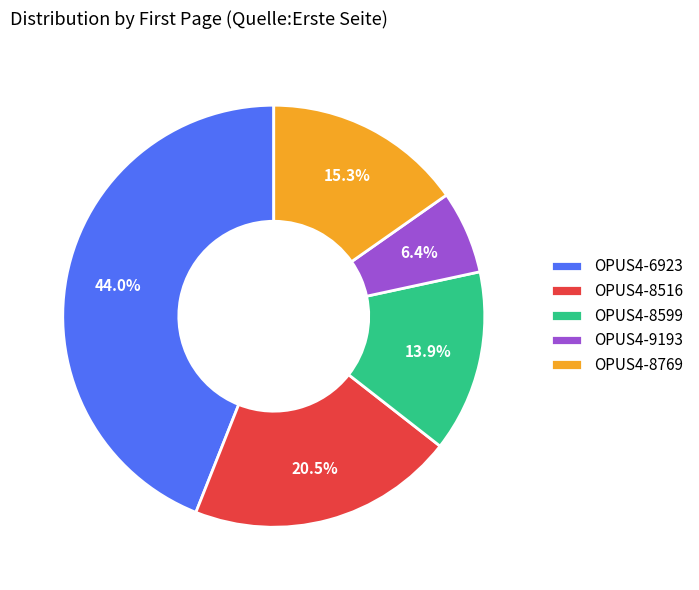

What is the ratio of the value at OPUS4-8599 to the value at OPUS4-6923?

0.3